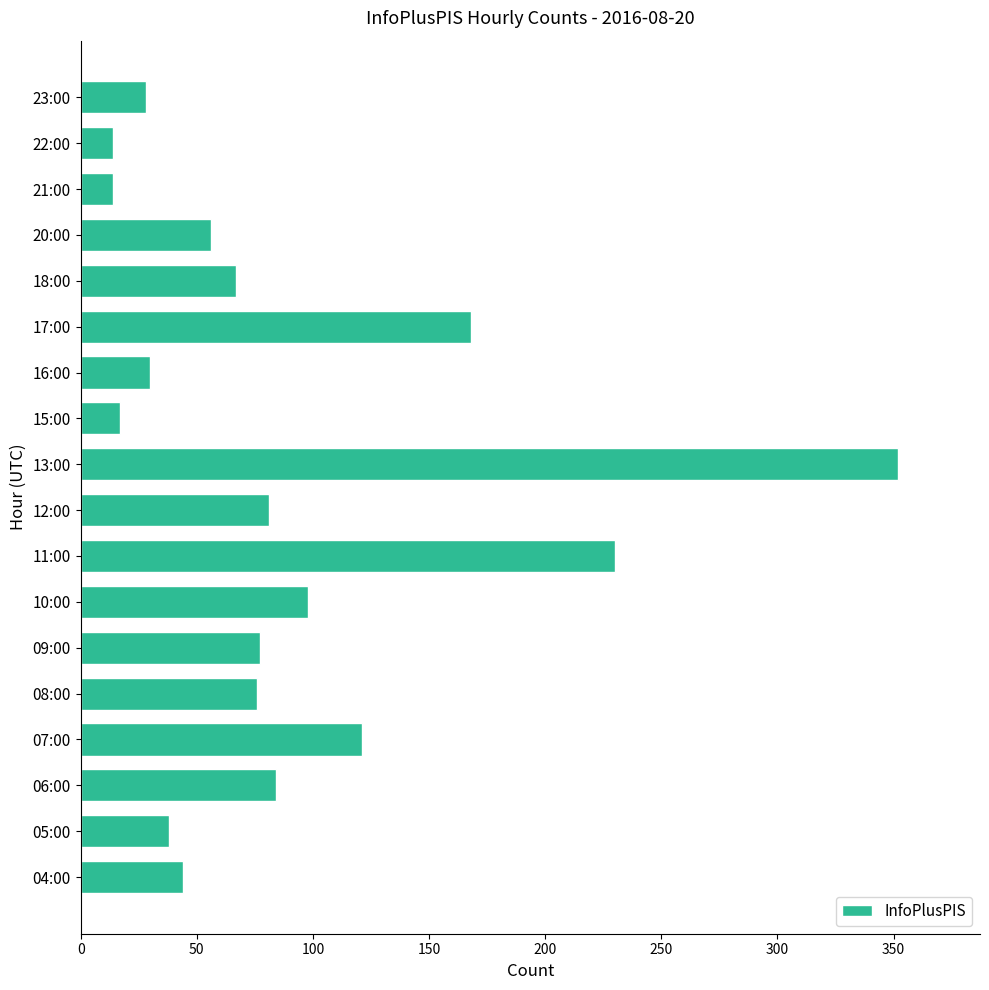

Count the number of categories in the chart.

18